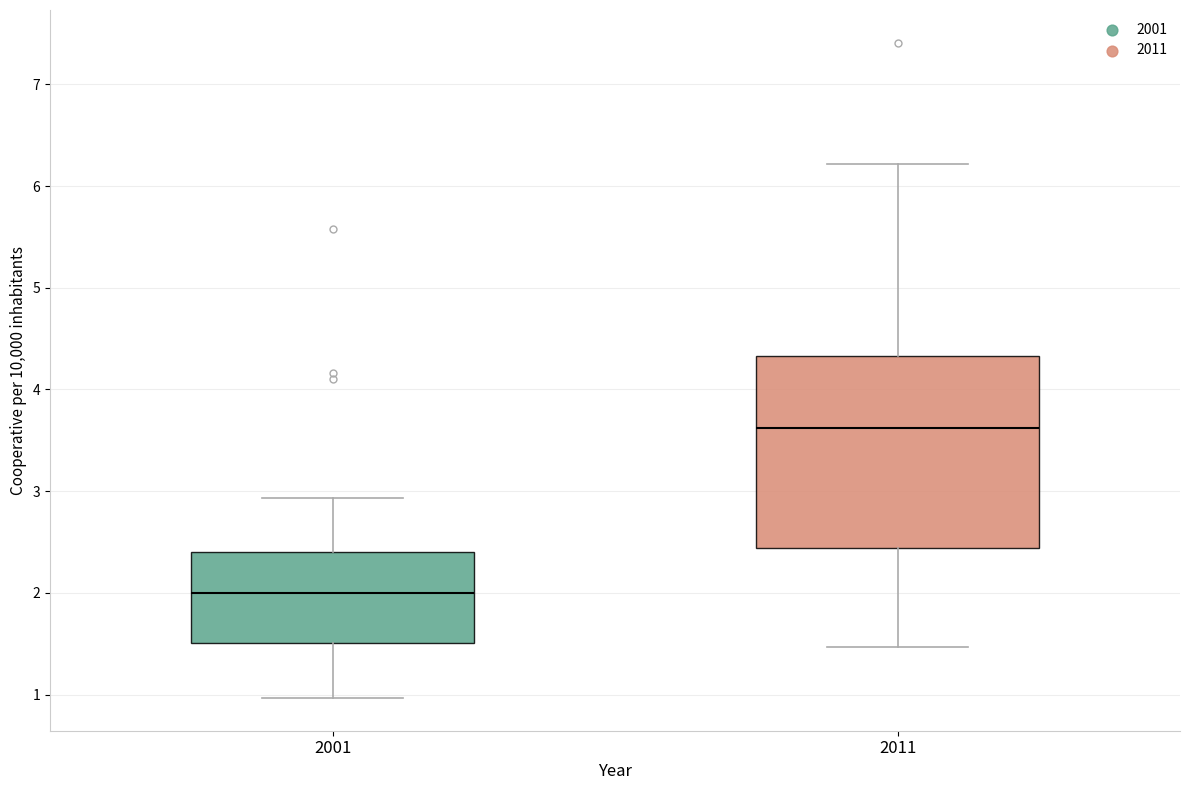

Which box is the tallest, from its lower edge to its upper edge?

2011